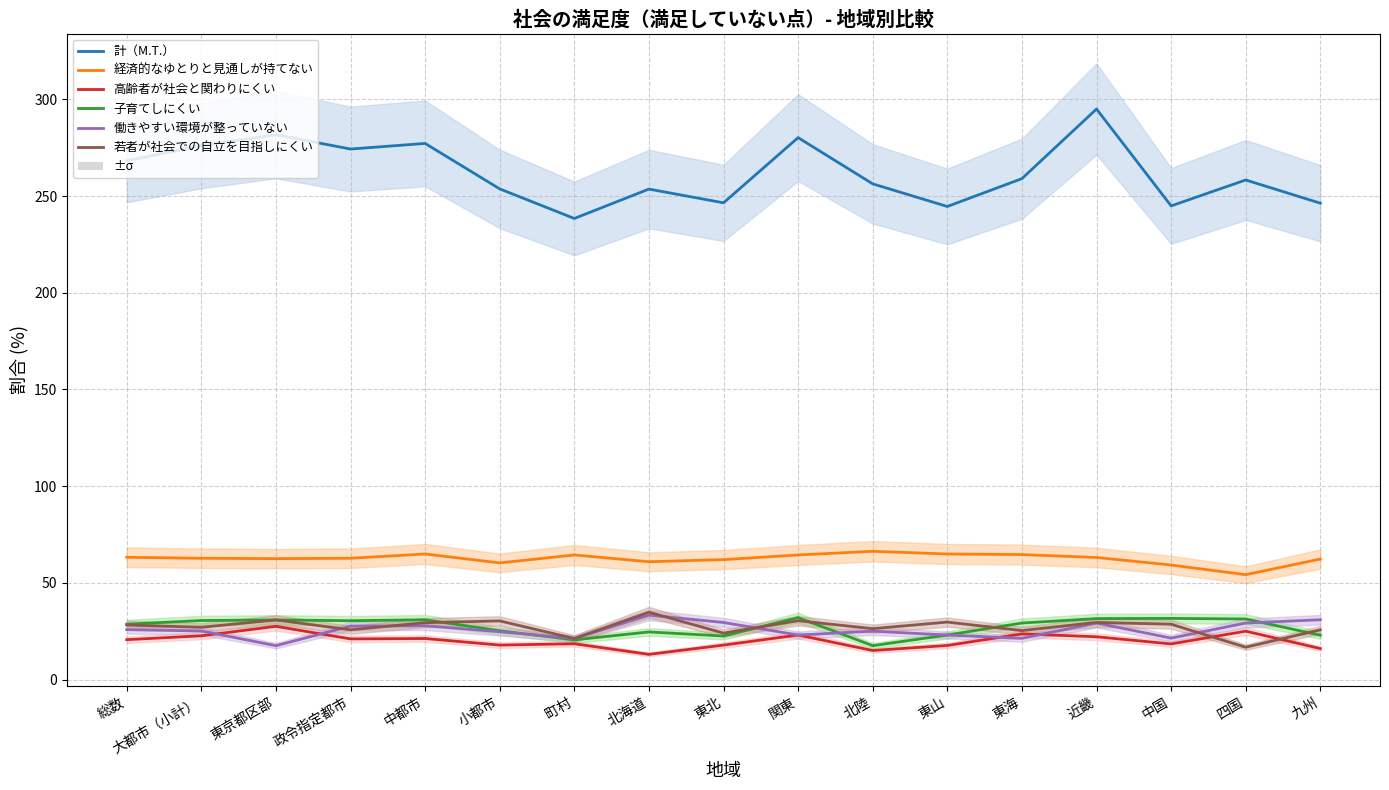

At which label does 経済的なゆとりと見通しが持てない first exceed 62?

総数